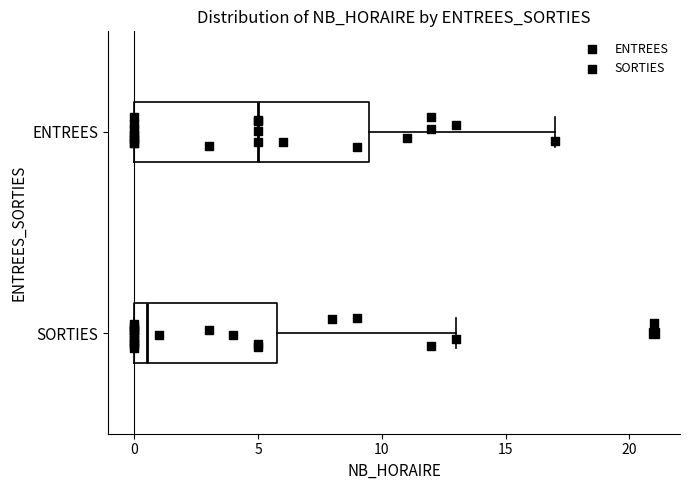

Reading bottom to top, transcribe this box plot: for each box, give where its median line is, the range the box spans, and where its two whiskers end, as read against the x-axis. The values are not printed on the chart, so give them approximately, as read against the axis.

SORTIES: median 0.5, box 0.0 to 6.0, whiskers 0.0 to 13.0
ENTREES: median 5.0, box 0.0 to 9.5, whiskers 0.0 to 17.0